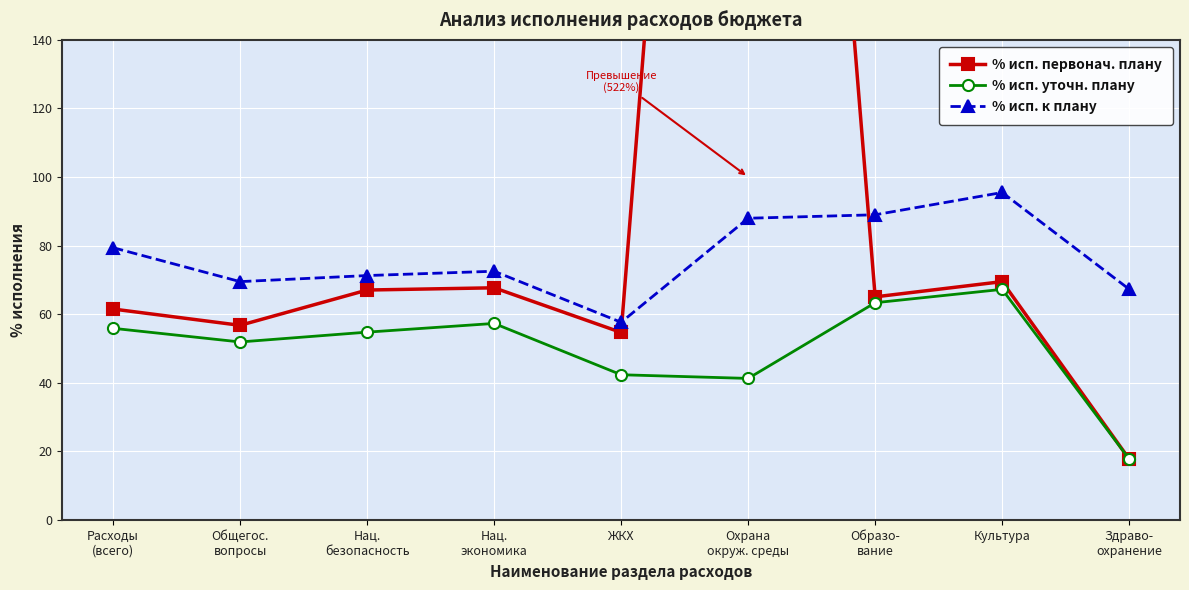

At which label is % исп. к плану closest to 76?

Расходы
(всего)